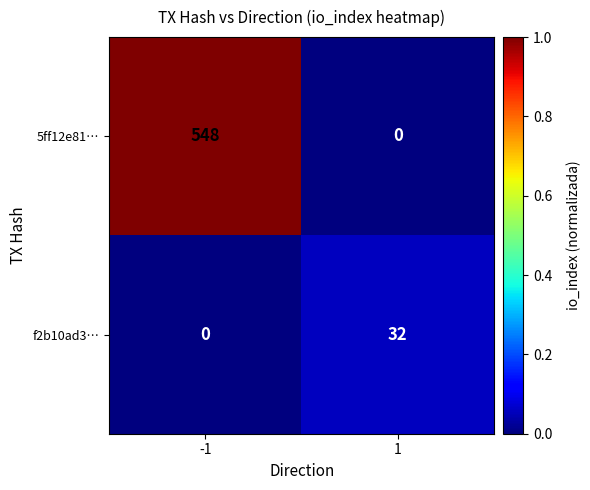

What is the difference between the 5ff12e81… values at -1 and 1?

548